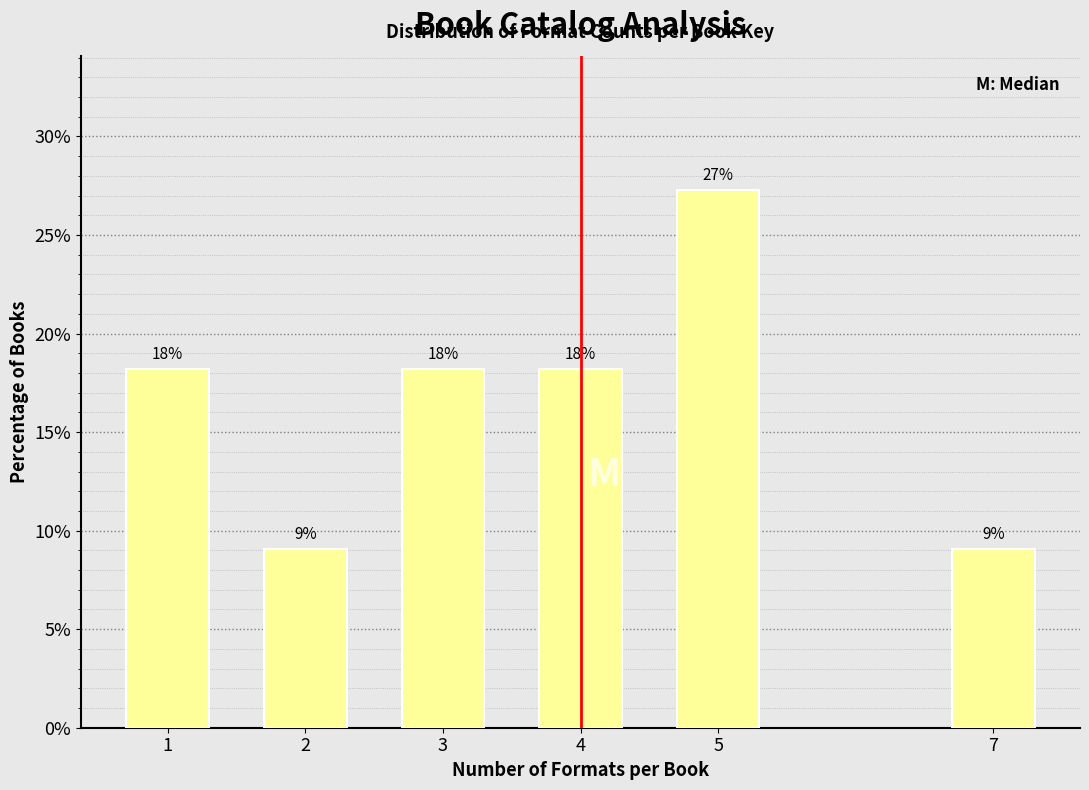

Does the chart contain any negative values?

No